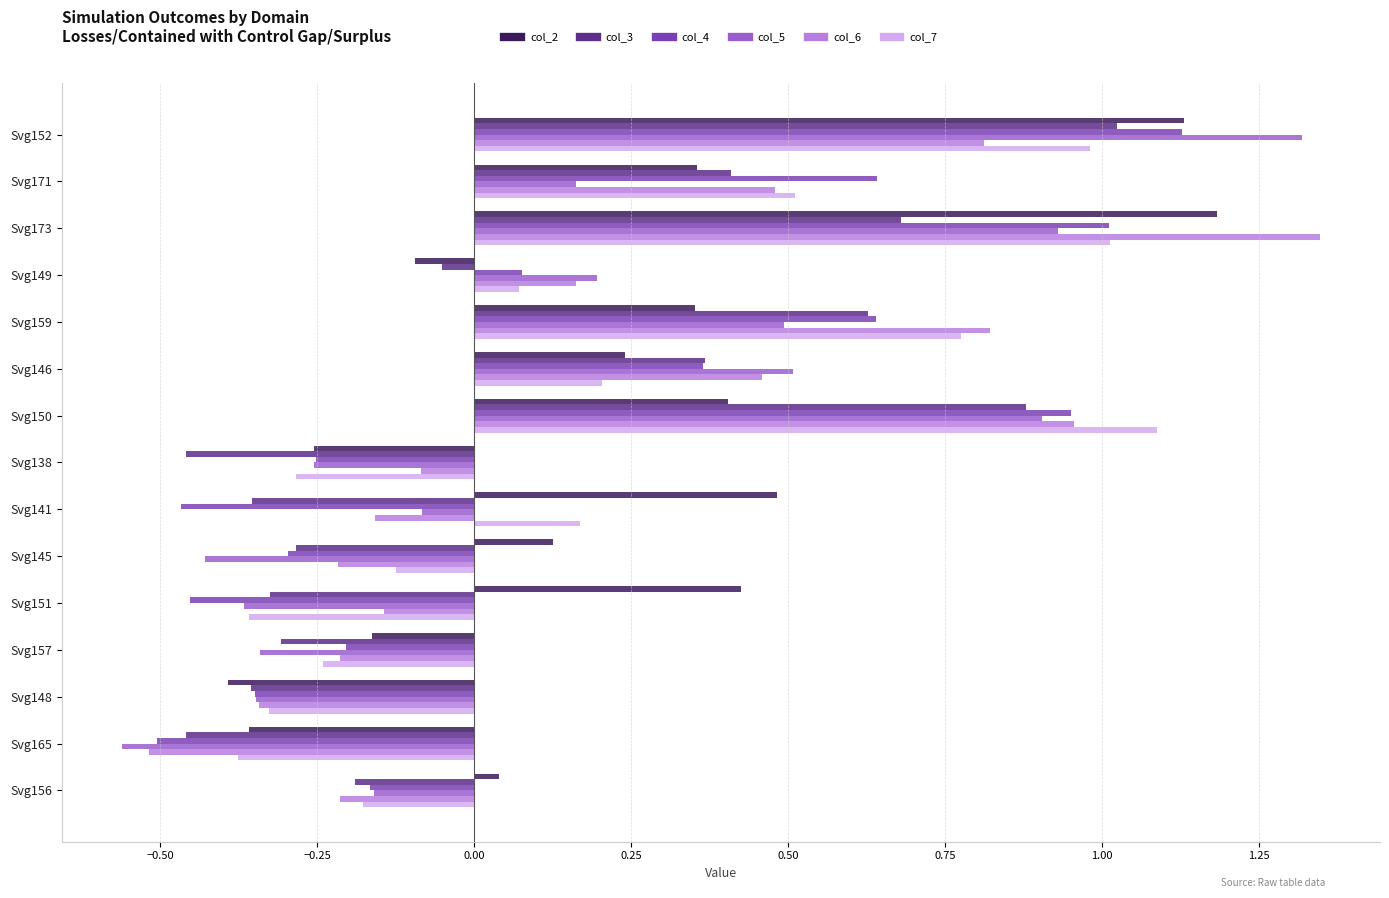

At which label is col_7 closest to 0?

Svg149